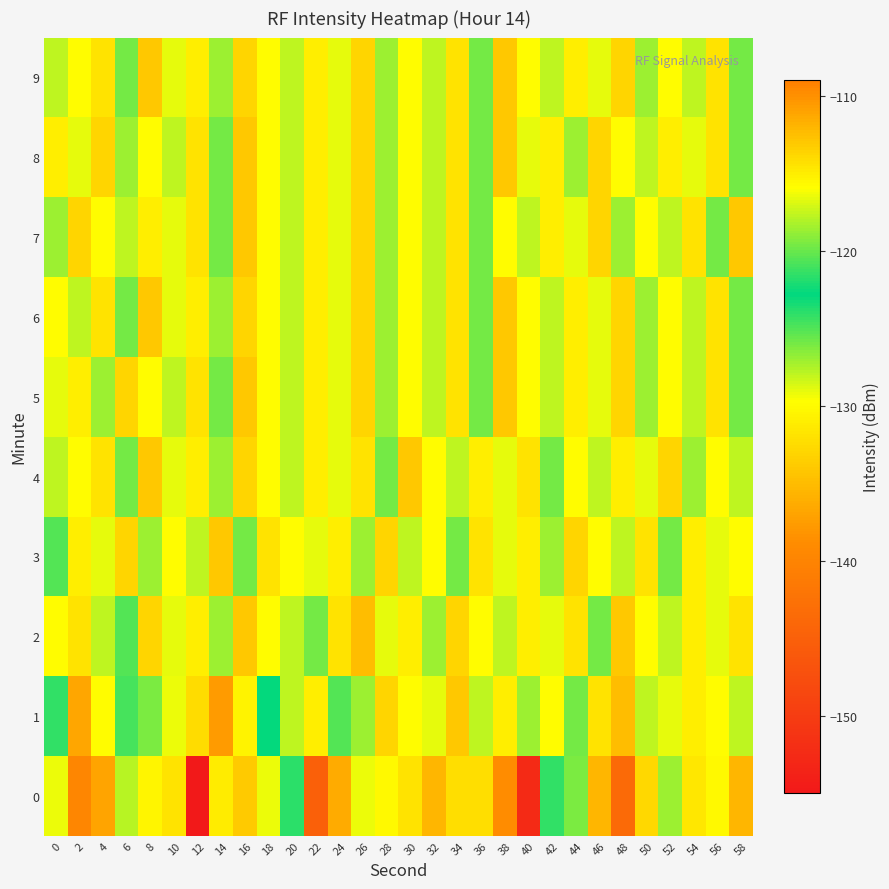

Rank the series by their maximum value, from lowest to highest.

4, 5, 6, 7, 8, 9, 2, 3, 1, 0